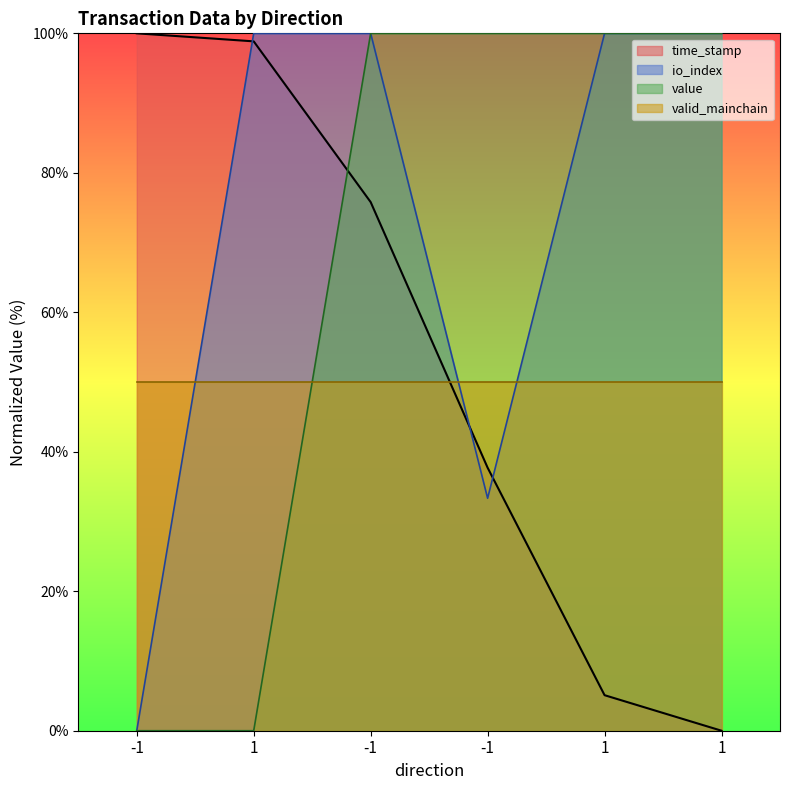

The value of time_stamp at -1 is 75.8. True or false?

True